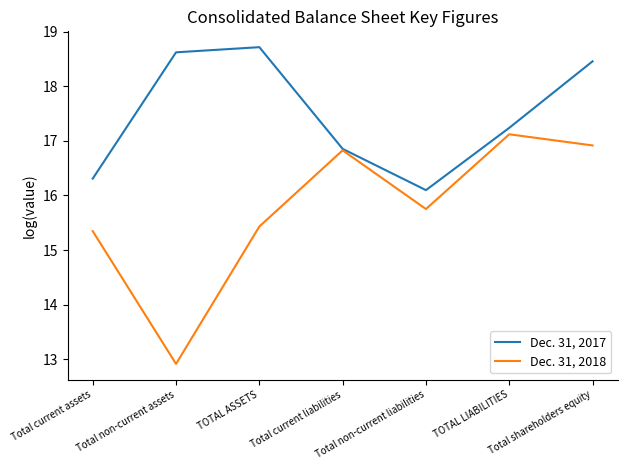

What position from the left is TOTAL LIABILITIES?

6